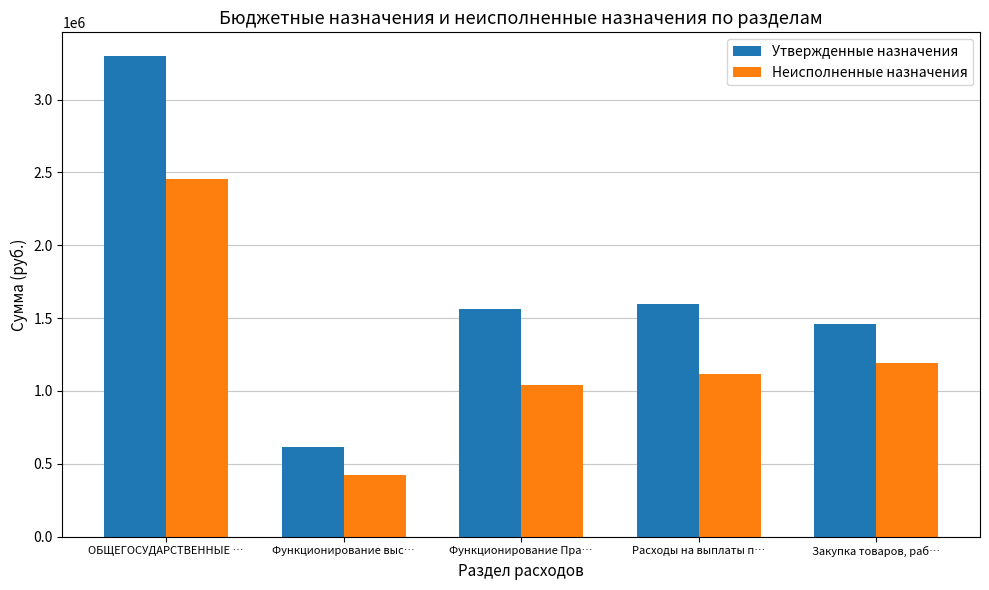

The Неисполненные назначения series shows 597989.6 at Функционирование выс…. True or false?

False